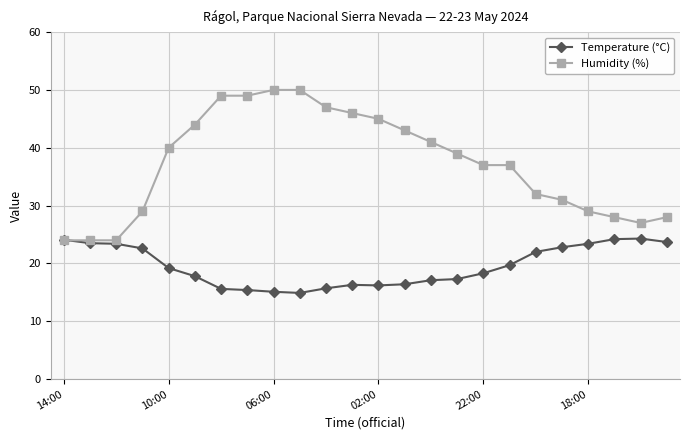

What is the value of the Temperature (°C) point at the 20th from the left?

22.8